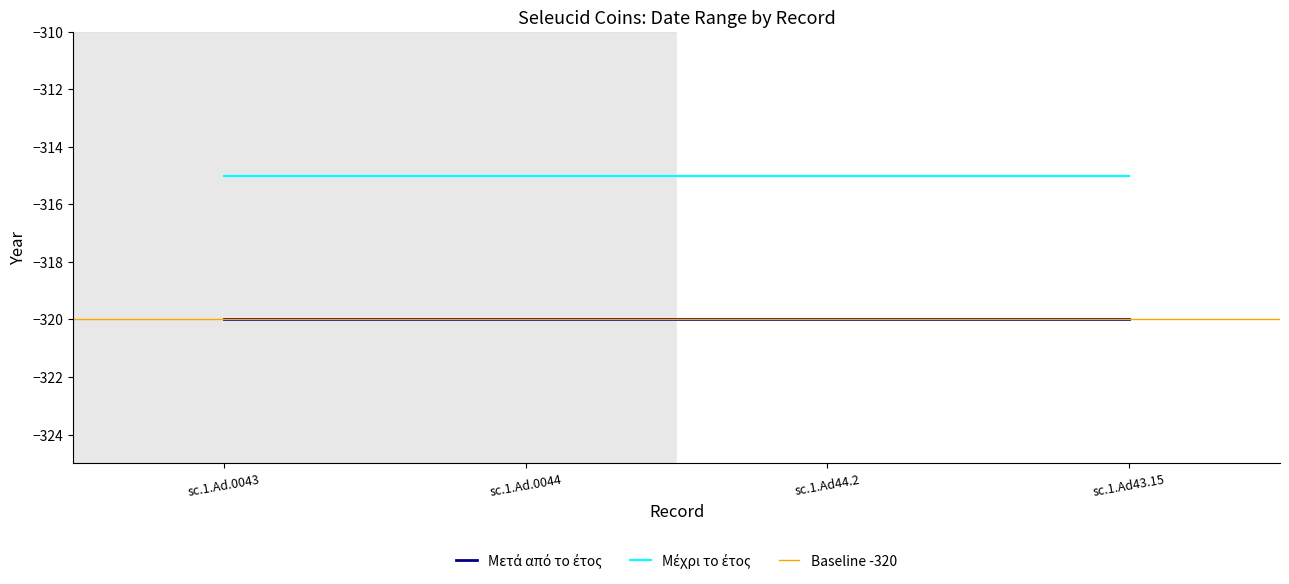

At which category does the chart reach its peak across all series?

sc.1.Ad.0043